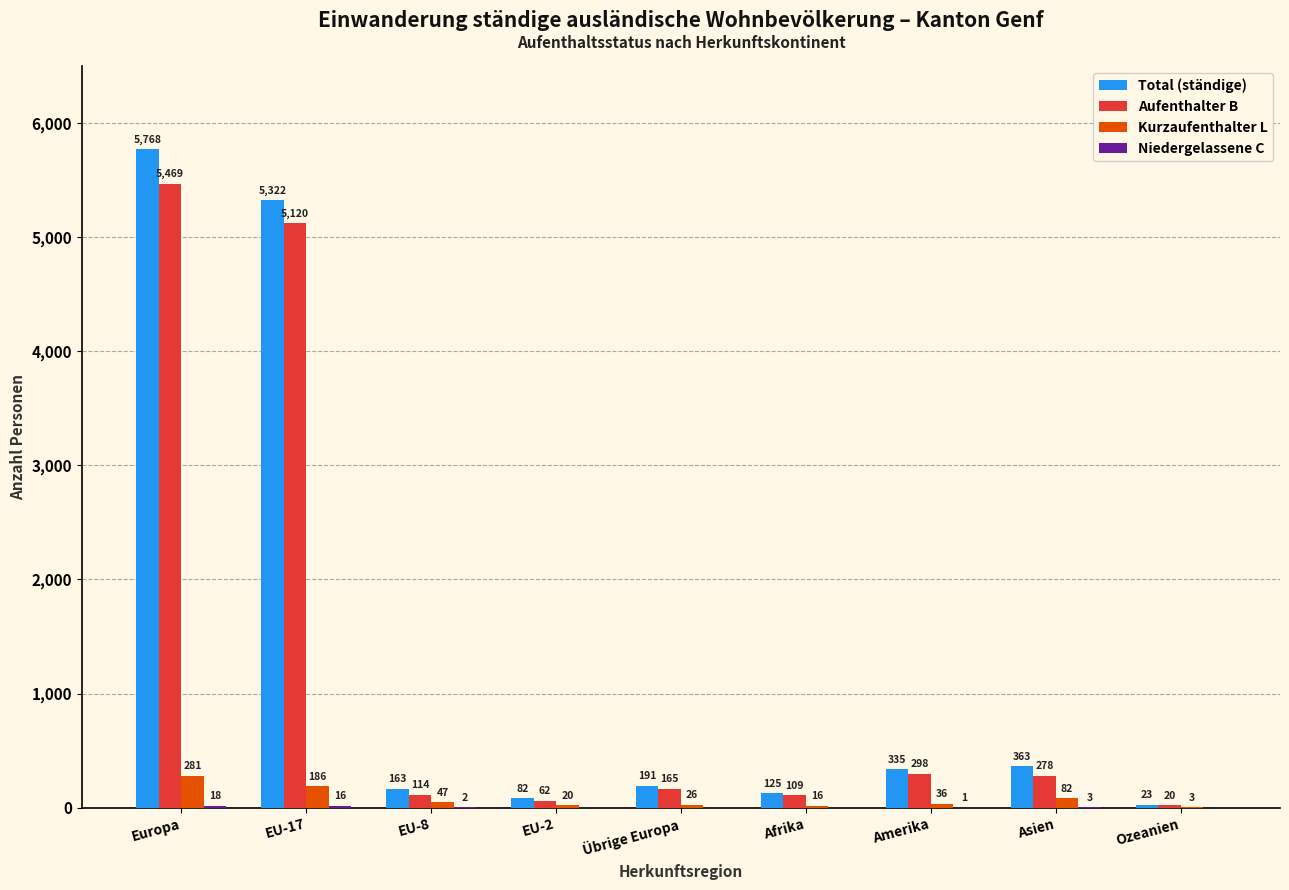

What is the average value of the Aufenthalter B series?

1293